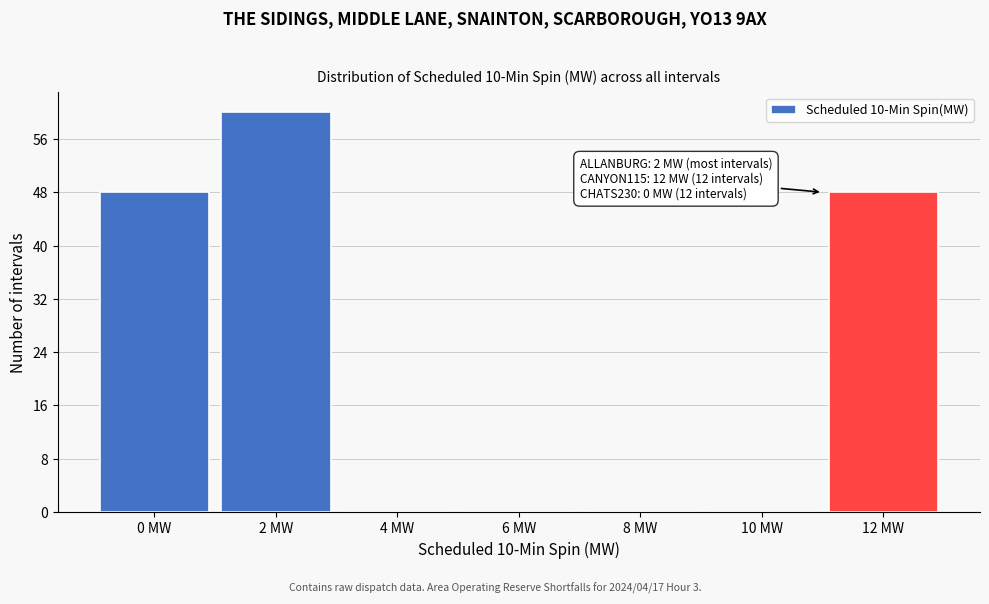

Reading left to right, list all the values displayed in this chart.

0 MW=48	2 MW=60	4 MW=0	6 MW=0	8 MW=0	10 MW=0	12 MW=48